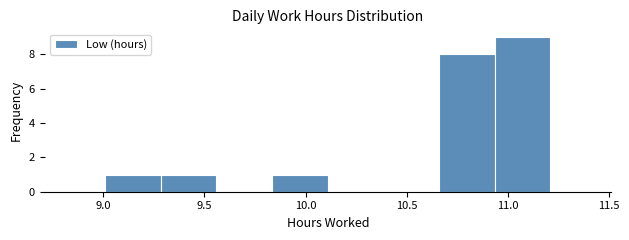

How tall is the bar that spans 9.285 to 9.560 on the x-axis? Neither the bar edges nor the heights are printed on the chart, so give them approximately, as read against the axes.

1